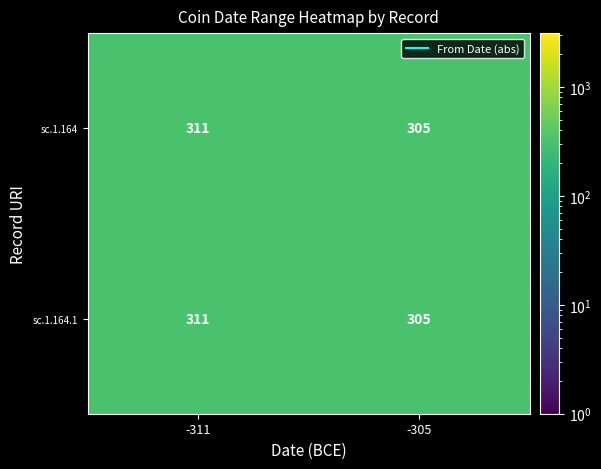

What is the total value across all series at -305?

610